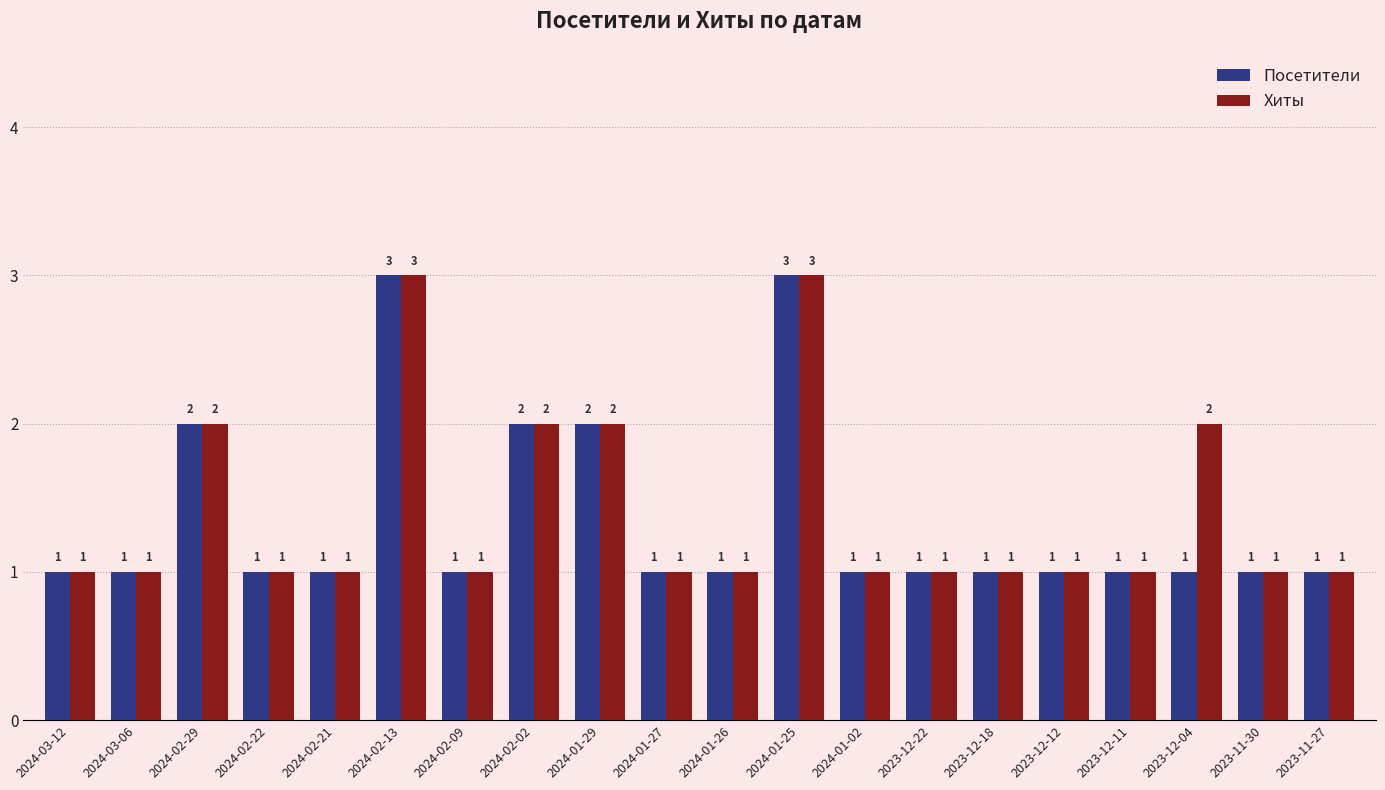

Which series has the largest total across all categories?

Хиты